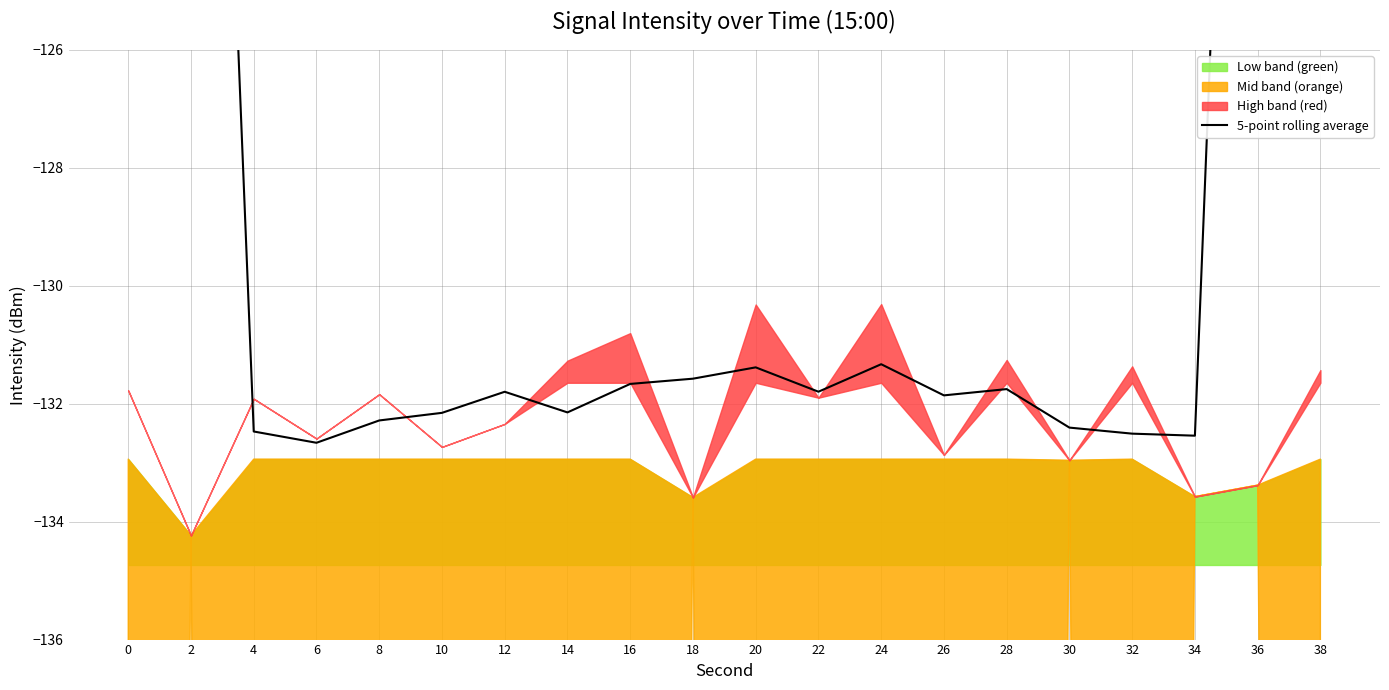

Reading left to right, transcribe all the data shown in this chart.

0=-79.6	2=-106.1	4=-132.5	6=-132.7	8=-132.3	10=-132.2	12=-131.8	14=-132.1	16=-131.7	18=-131.6	20=-131.4	22=-131.8	24=-131.3	26=-131.9	28=-131.8	30=-132.4	32=-132.5	34=-132.5	36=-106.0	38=-79.7